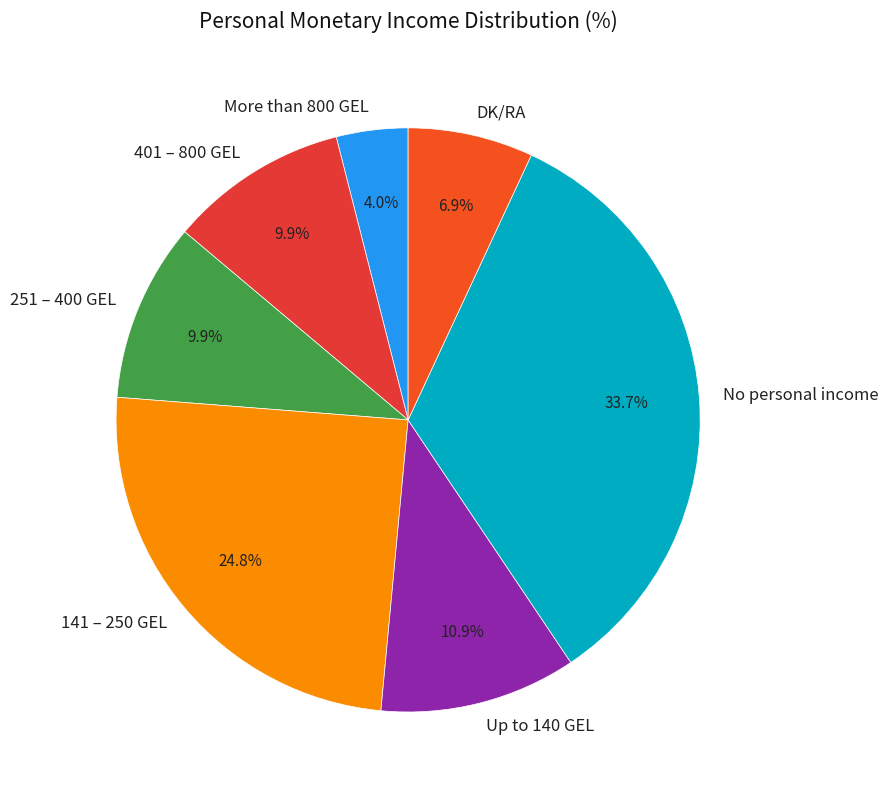

To the nearest percent, what portion does No personal income represent?

34%